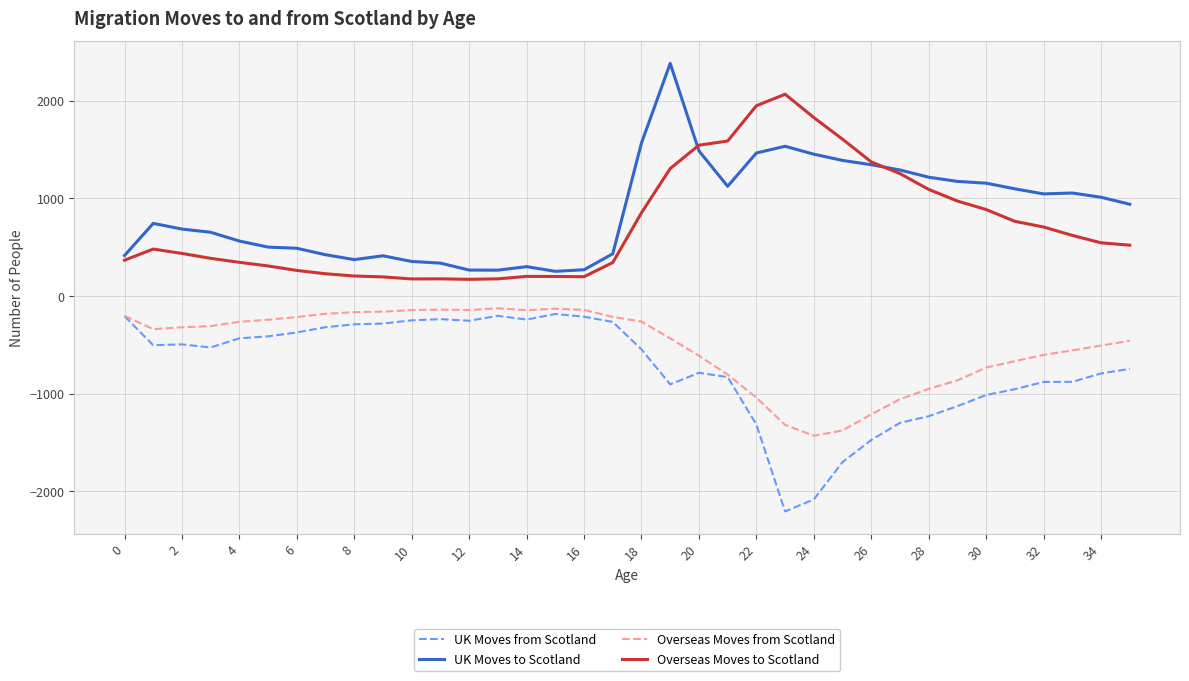

What is the maximum value for Overseas Moves from Scotland?

-126